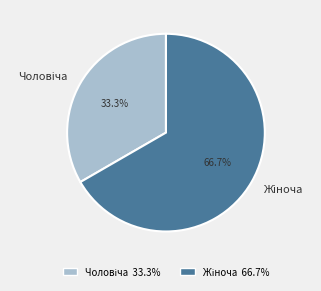

How many segments does this pie chart have?

2